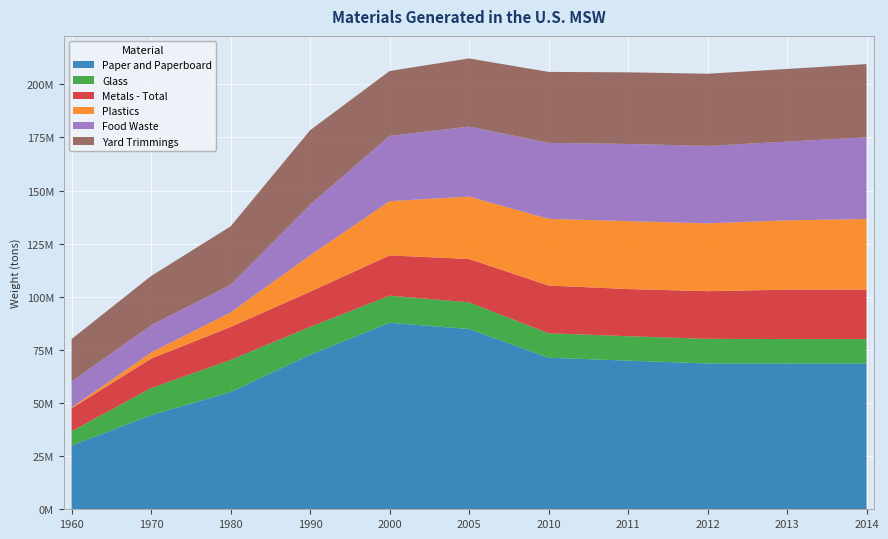

Reading left to right, list all the values displayed in this chart.

Paper and Paperboard: 1960=29990000	1970=44310000	1980=55160000	1990=72730000	2000=87740000	2005=84840000	2010=71310000	2011=69950000	2012=68620000	2013=68560000	2014=68610000
Glass: 1960=6720000	1970=12740000	1980=15130000	1990=13100000	2000=12770000	2005=12540000	2010=11520000	2011=11490000	2012=11590000	2013=11540000	2014=11480000
Metals - Total: 1960=10820000	1970=13830000	1980=15510000	1990=16550000	2000=18940000	2005=20400000	2010=22450000	2011=22190000	2012=22430000	2013=23230000	2014=23260000
Plastics: 1960=390000	1970=2900000	1980=6830000	1990=17130000	2000=25550000	2005=29380000	2010=31400000	2011=31970000	2012=31920000	2013=32620000	2014=33250000
Food Waste: 1960=12200000	1970=12800000	1980=13000000	1990=23860000	2000=30700000	2005=32930000	2010=35740000	2011=36310000	2012=36430000	2013=37060000	2014=38400000
Yard Trimmings: 1960=20000000	1970=23200000	1980=27500000	1990=35000000	2000=30530000	2005=32070000	2010=33400000	2011=33710000	2012=33960000	2013=34200000	2014=34500000